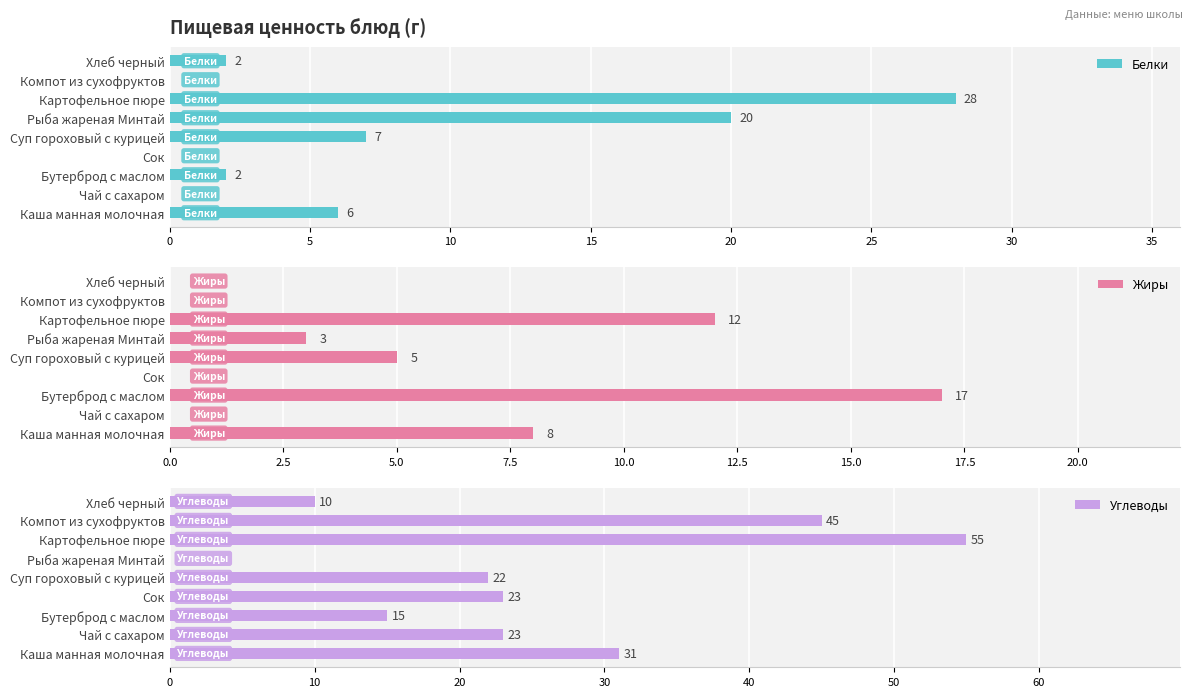

How many categories are shown in the chart?

9